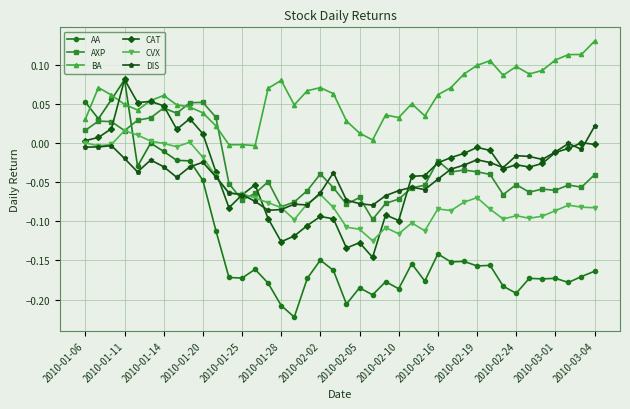

How many values in the AXP series are below 0?

29